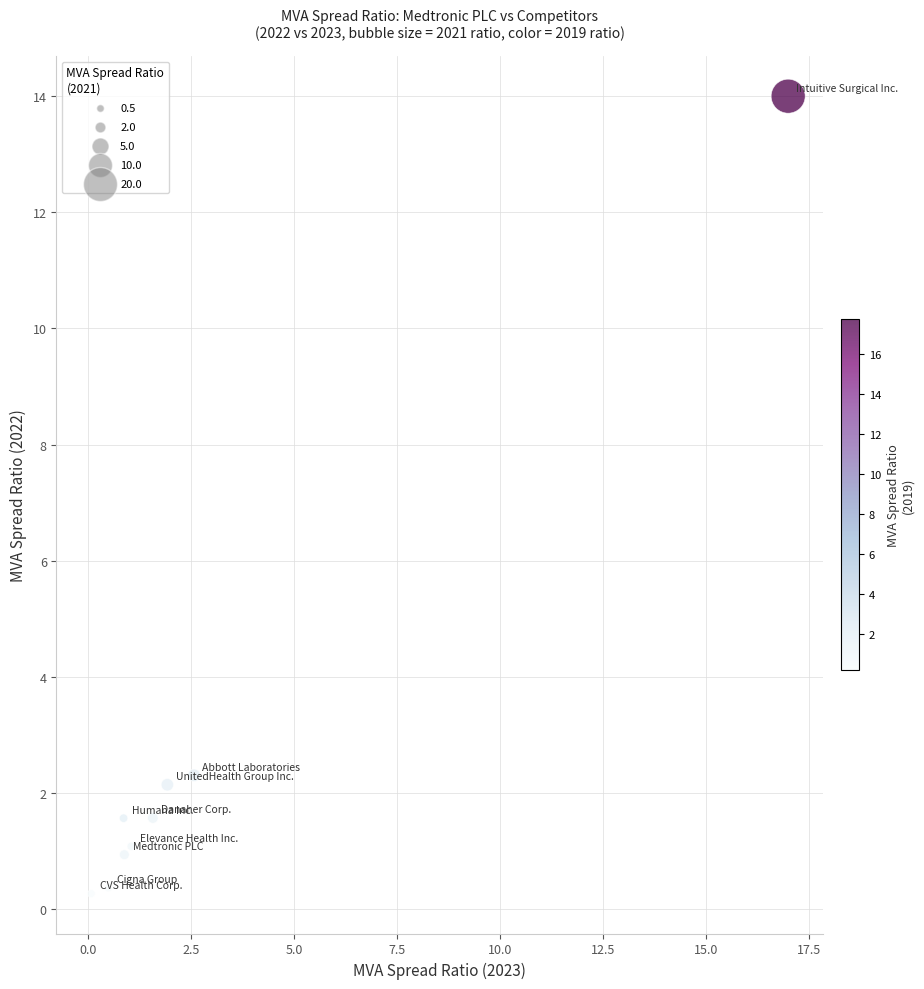

What Y value in the scatter plot is closest to 7?

2.3